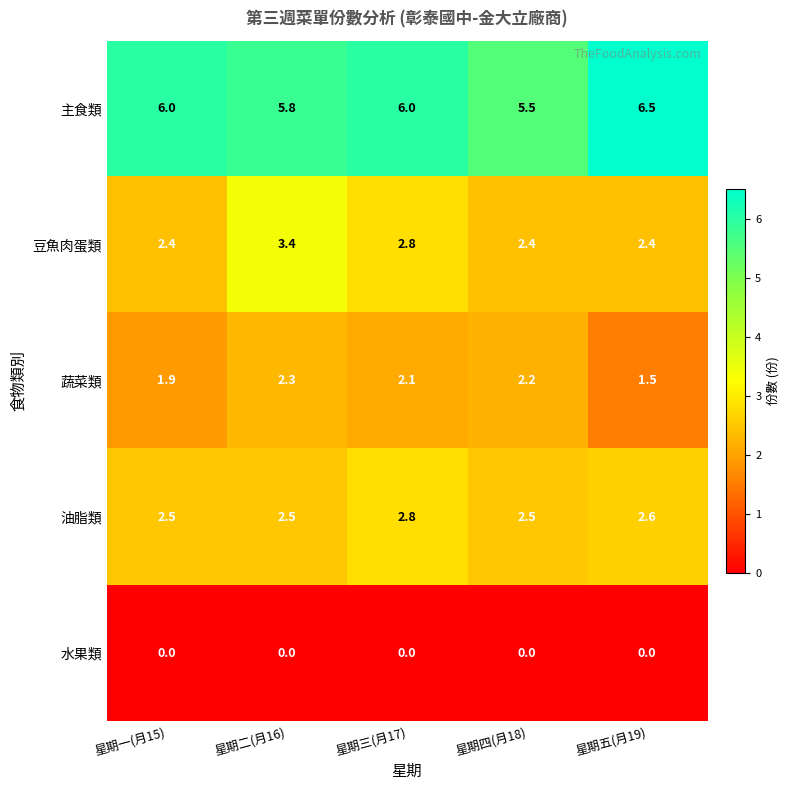

Reading left to right, list all the values displayed in this chart.

主食類: 6.0	5.8	6.0	5.5	6.5
豆魚肉蛋類: 2.4	3.4	2.8	2.4	2.4
蔬菜類: 1.9	2.3	2.1	2.2	1.5
油脂類: 2.5	2.5	2.8	2.5	2.6
水果類: 0.0	0.0	0.0	0.0	0.0